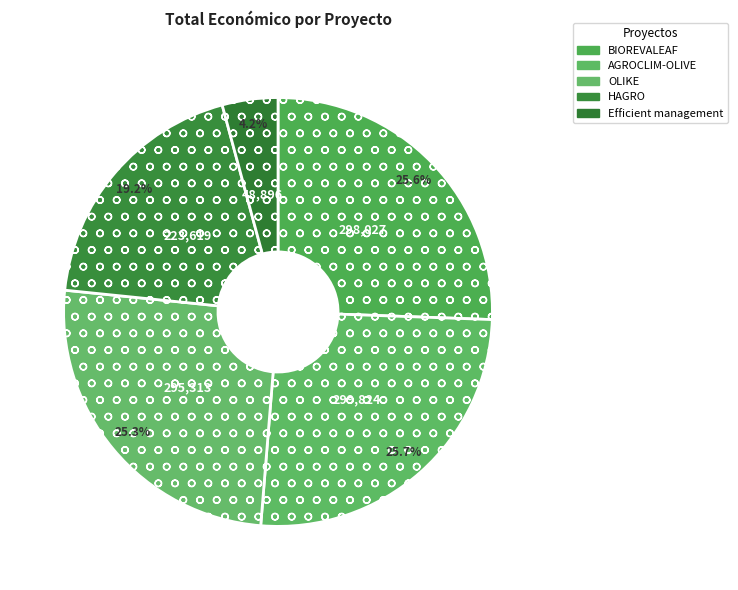

How many slices are in this pie chart?

5